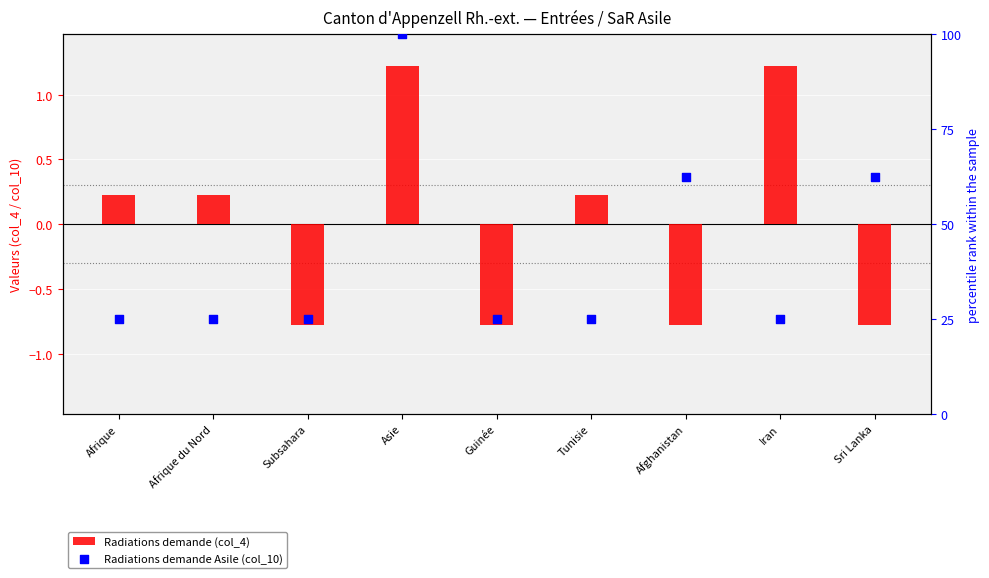

Is the value of Radiations demande Asile (col_10) at Guinée greater than the value of Radiations demande (col_4) at Guinée?

Yes